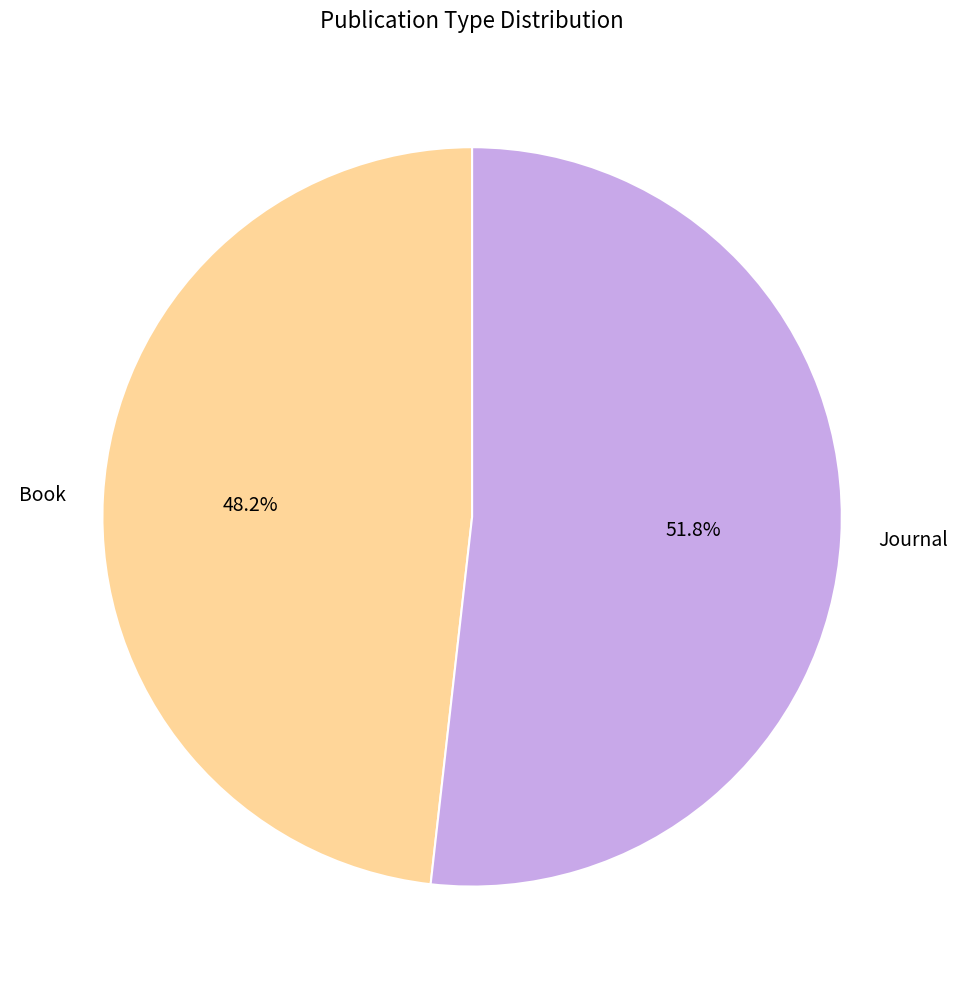

Which slice is the largest?

Journal